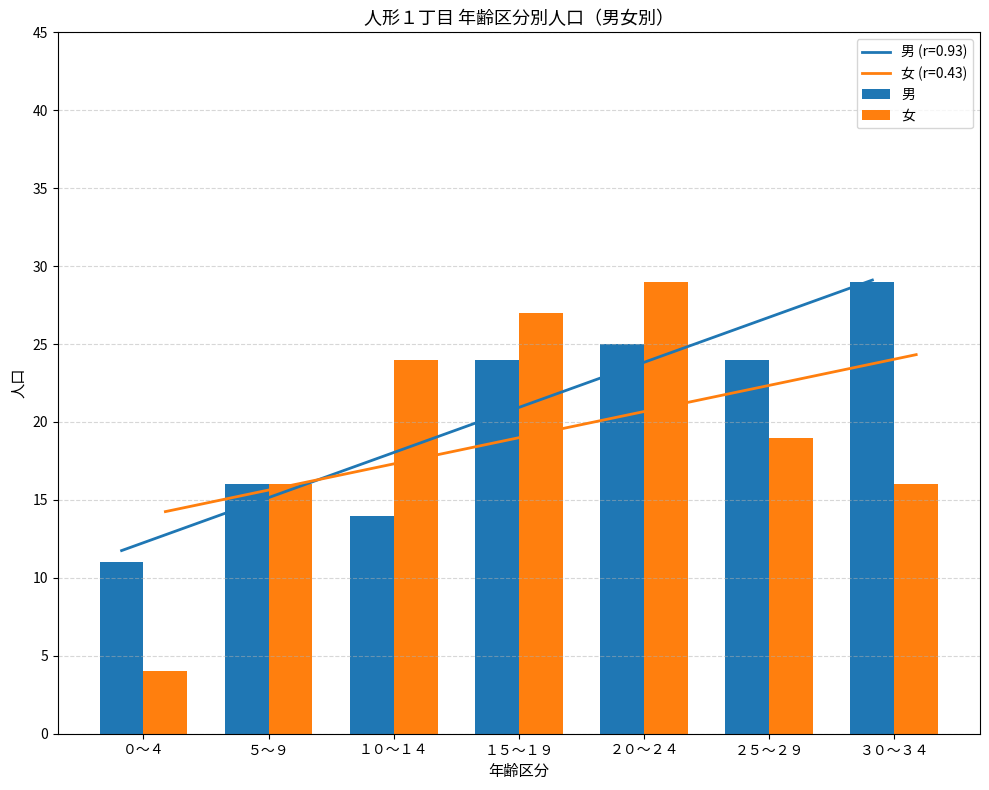

How many groups of bars are there?

7